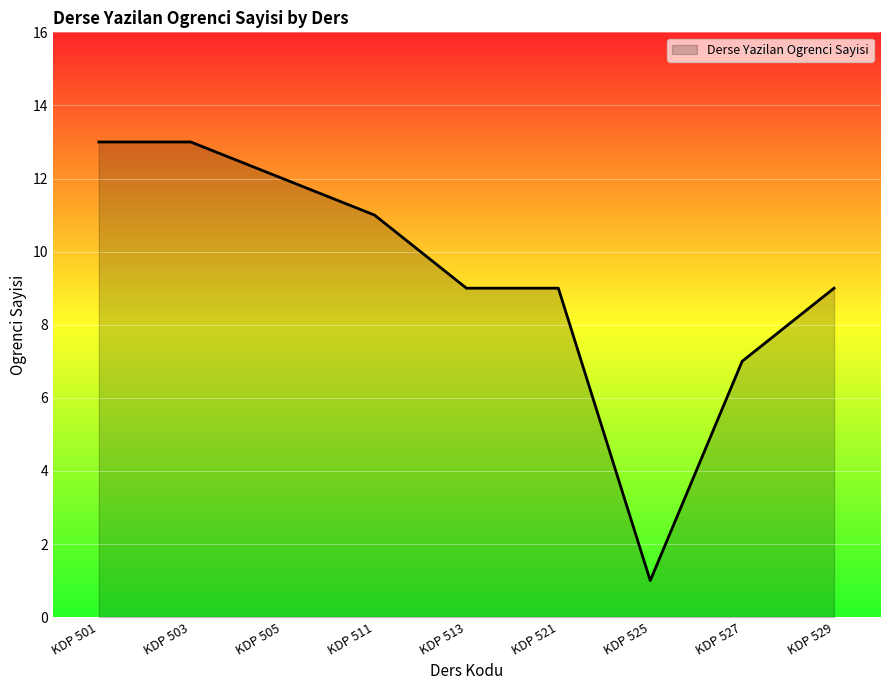

Reading left to right, extract all data points from this chart.

KDP 501=13	KDP 503=13	KDP 505=12	KDP 511=11	KDP 513=9	KDP 521=9	KDP 525=1	KDP 527=7	KDP 529=9